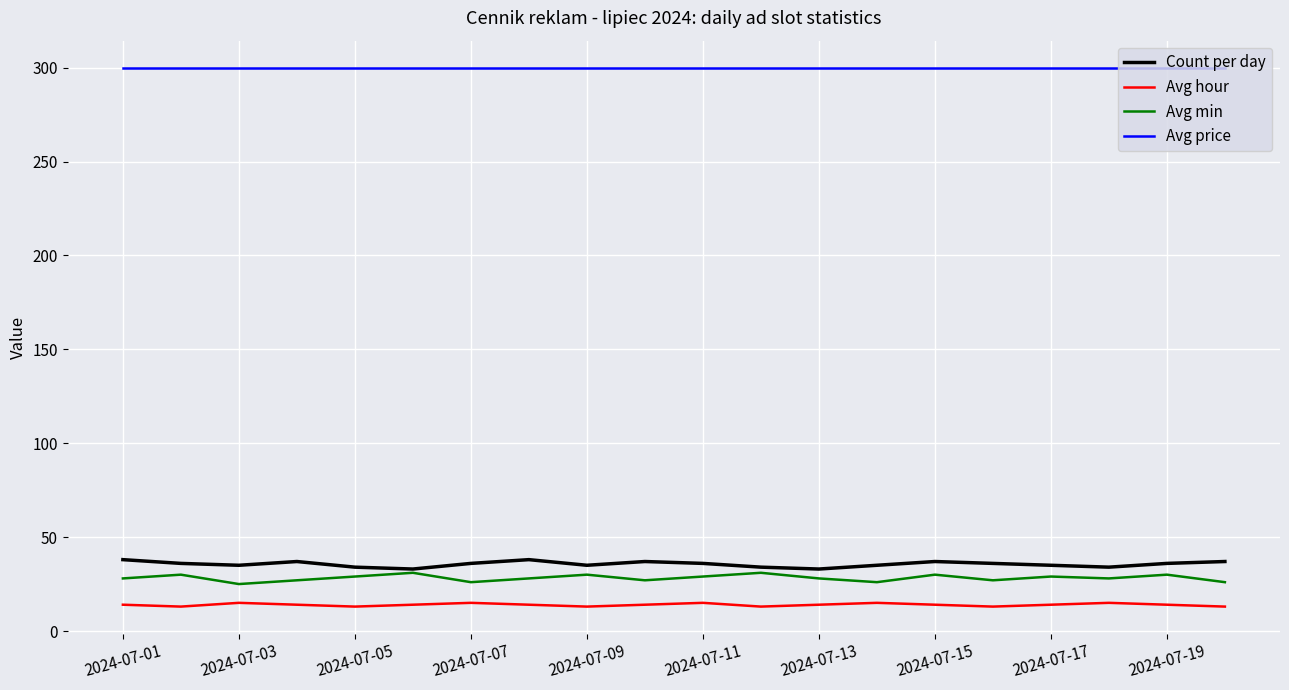

Which series has the largest total across all categories?

Avg price